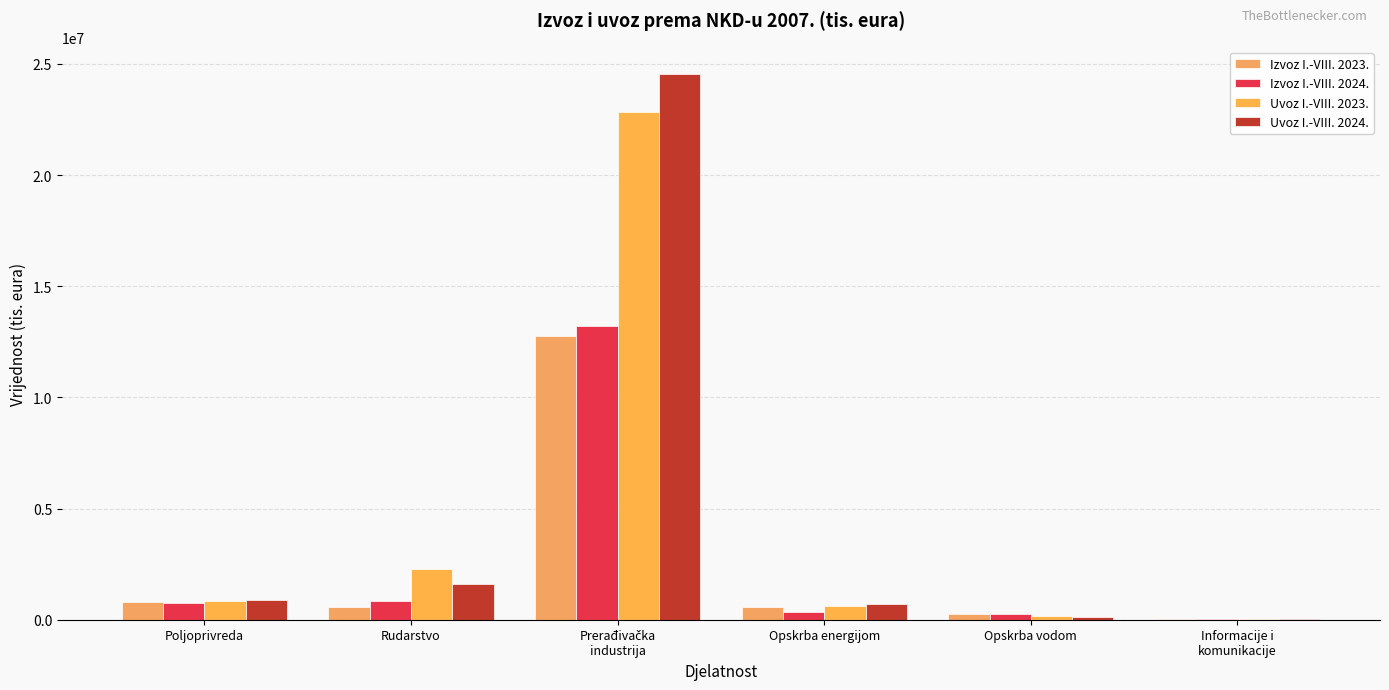

How many series are shown in this chart?

4